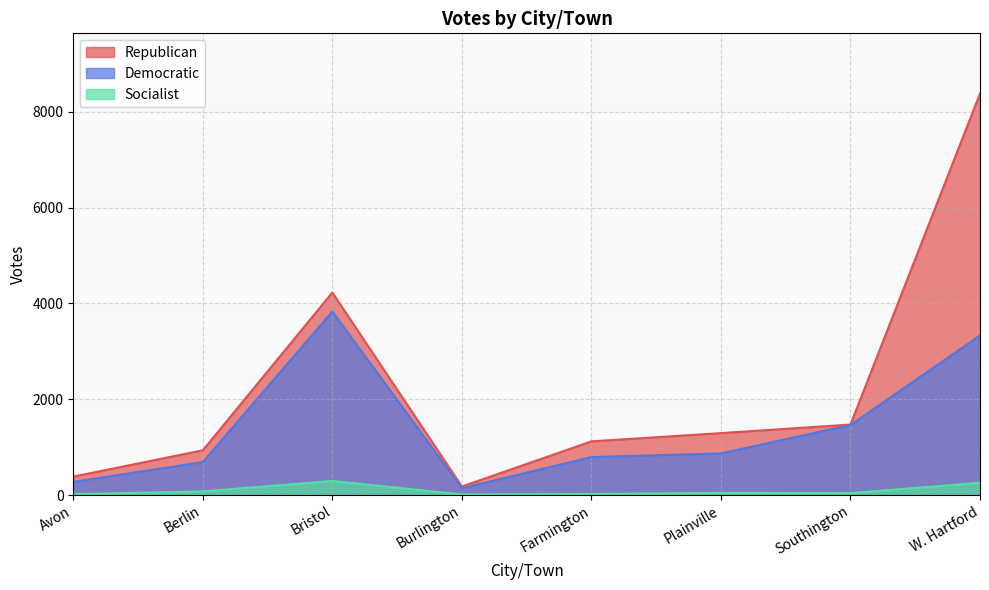

Does the chart display data point markers on the line(s)?

No